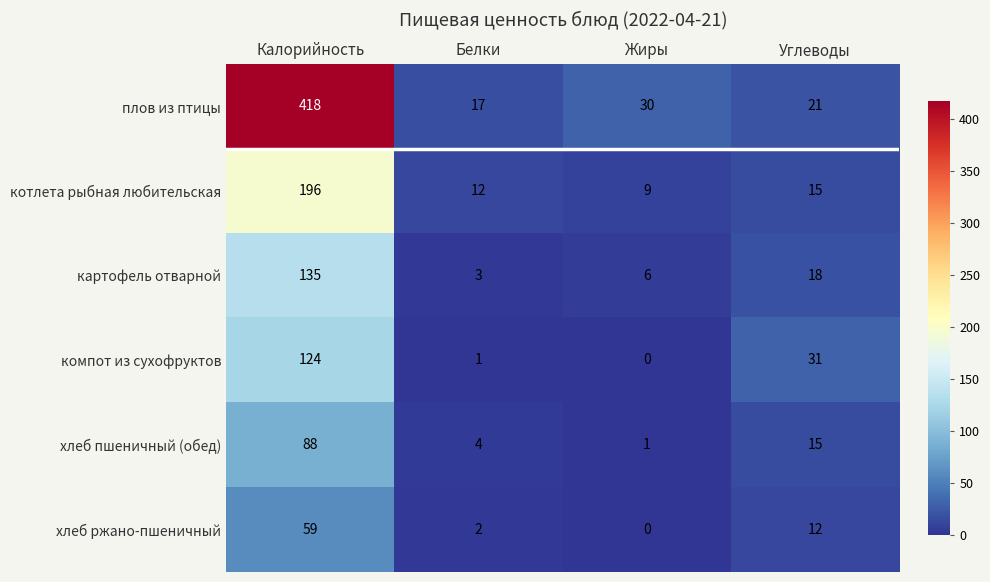

Reading left to right, what are all the values shown in this chart?

плов из птицы: 418	17	30	21
котлета рыбная любительская: 196	12	9	15
картофель отварной: 135	3	6	18
компот из сухофруктов: 124	1	0	31
хлеб пшеничный (обед): 88	4	1	15
хлеб ржано-пшеничный: 59	2	0	12